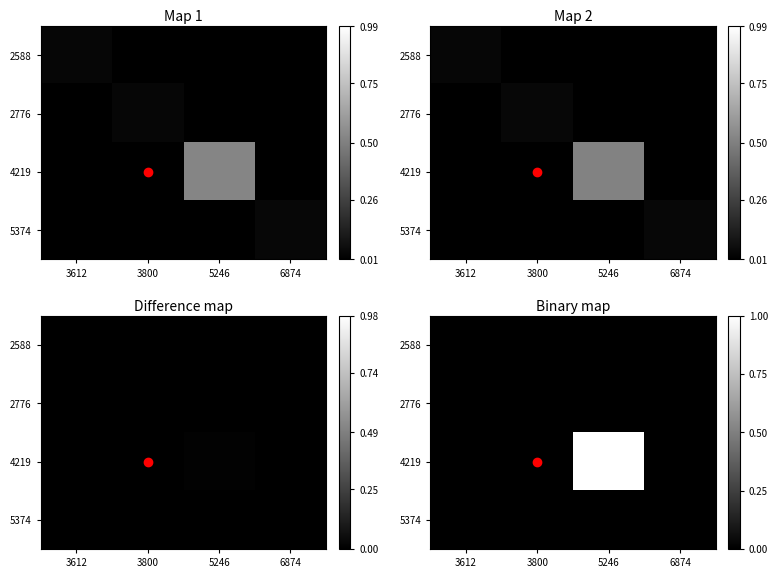

At which category does the chart reach its peak across all series?

5246